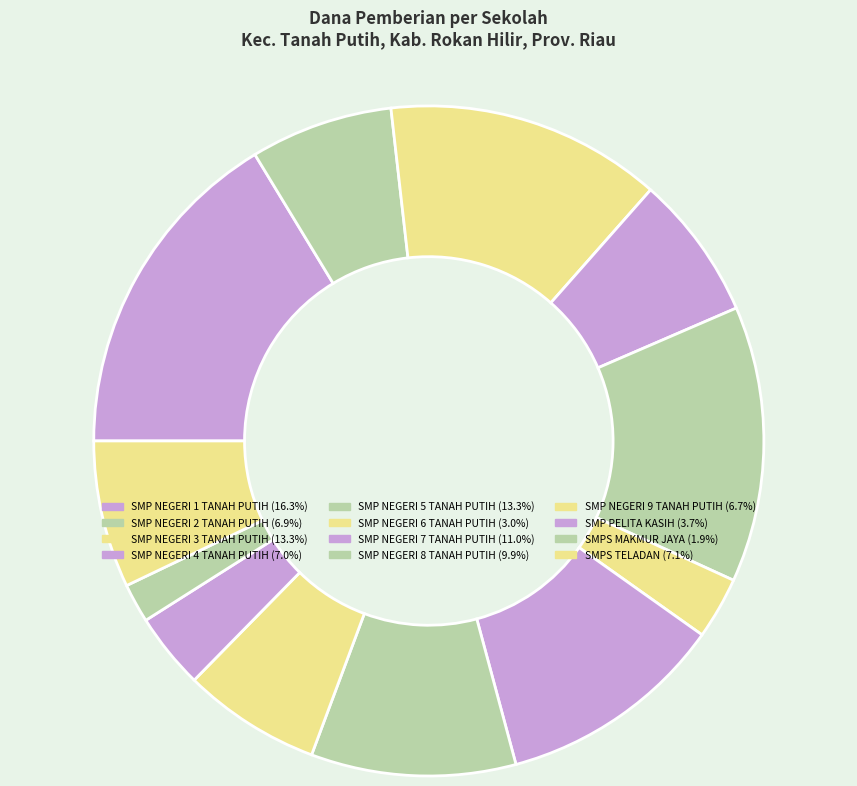

Combined, do SMP NEGERI 8 TANAH PUTIH and SMP NEGERI 9 TANAH PUTIH account for over 50%?

No